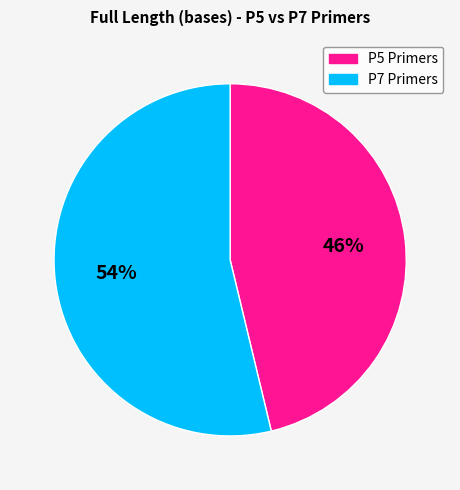

Count the number of slices in the pie.

2